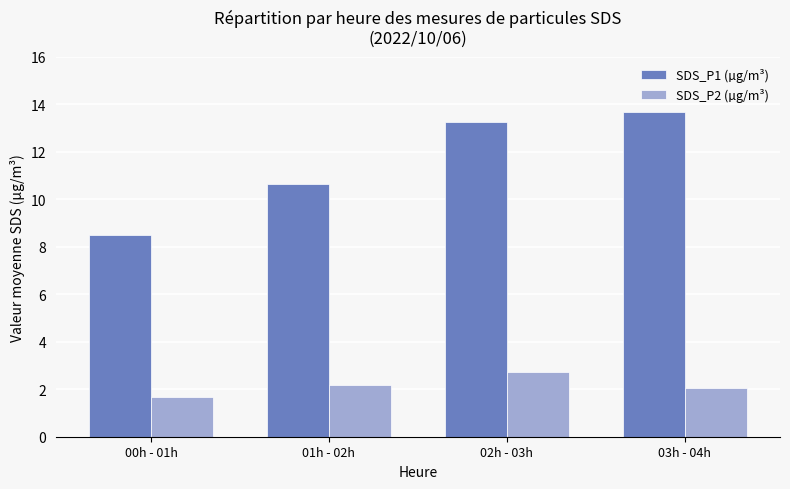

How many bars are there in total?

8